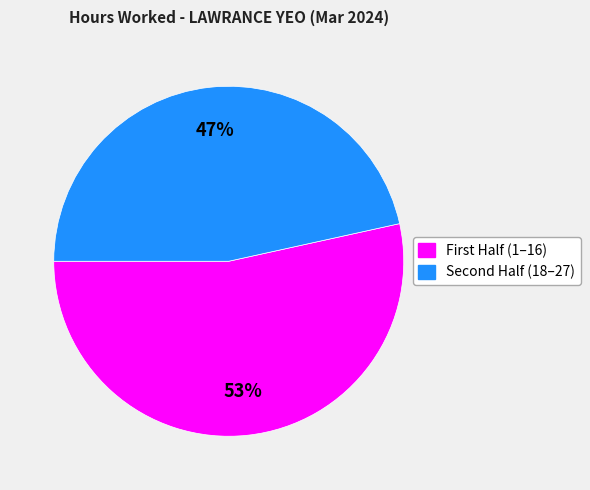

Rank the categories by value from lowest to highest.

Second Half (18–27), First Half (1–16)